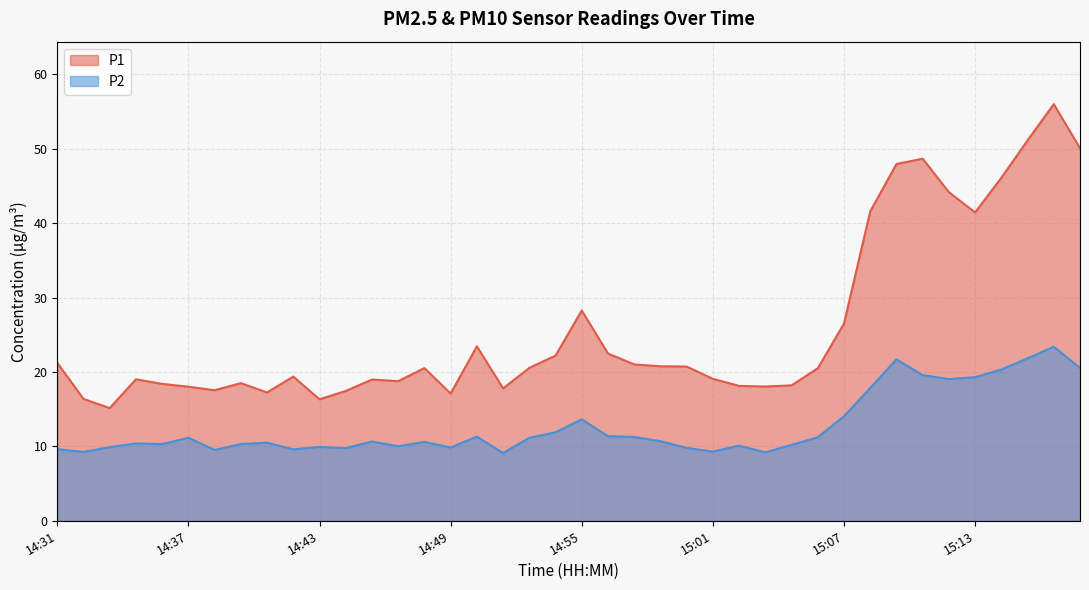

True or false: P1 has more than 0 points higher than both neighbors.

True